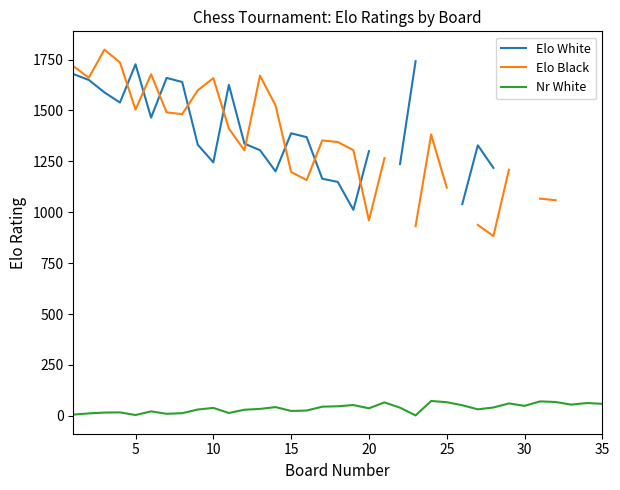

What is the difference between the second highest and second lowest values in the Nr White series?

67